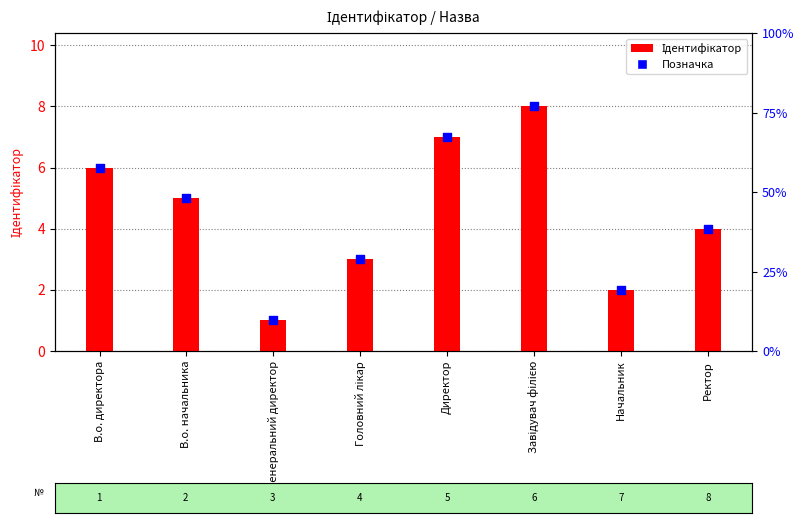

Which series reaches the minimum Y coordinate?

Ідентифікатор